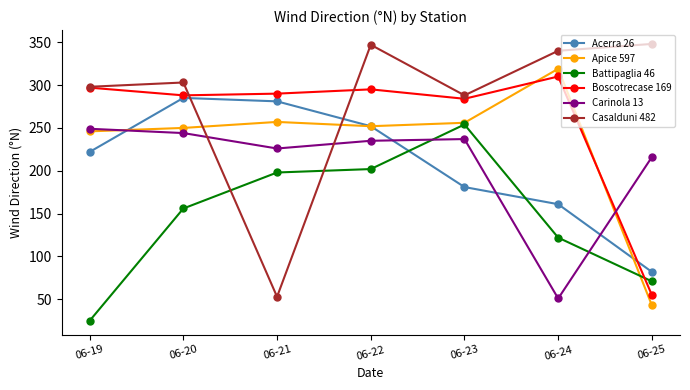

What is the value of the Boscotrecase 169 point at the 6th from the left?

310